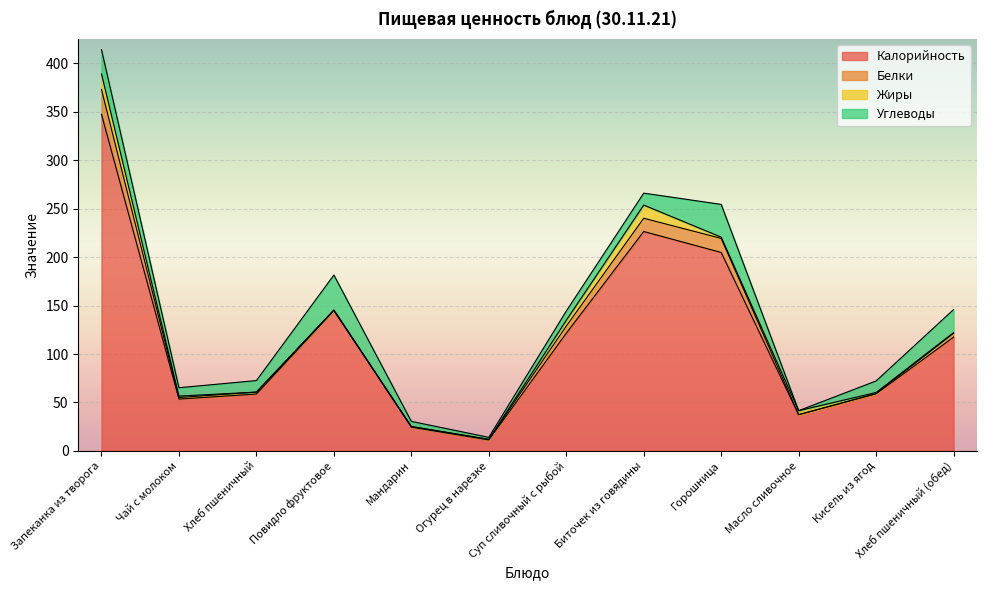

How many data points in Жиры are above 1?

7